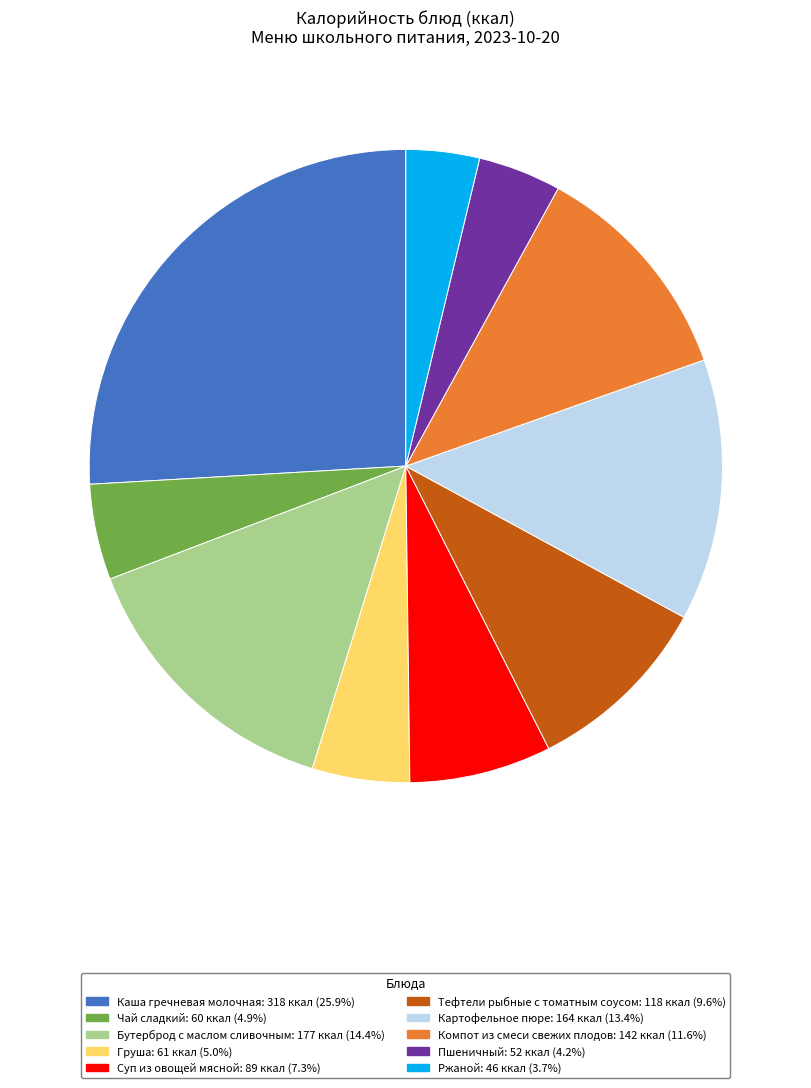

Approximately how many times larger is the value at Компот из смеси свежих плодов compared to Груша?

2.3